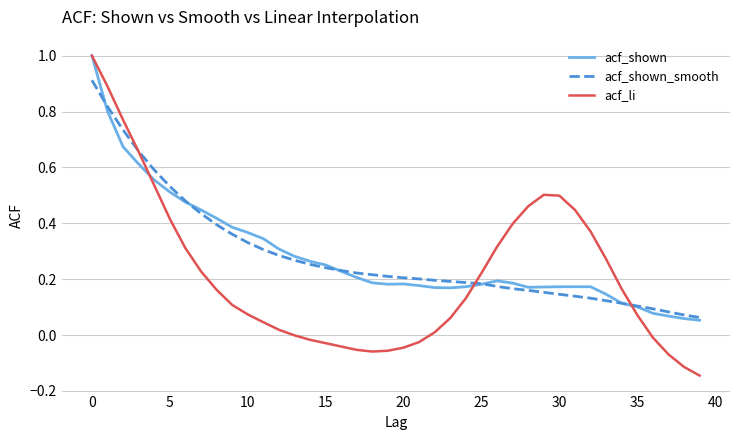

What is the maximum value shown in the chart?

1.0